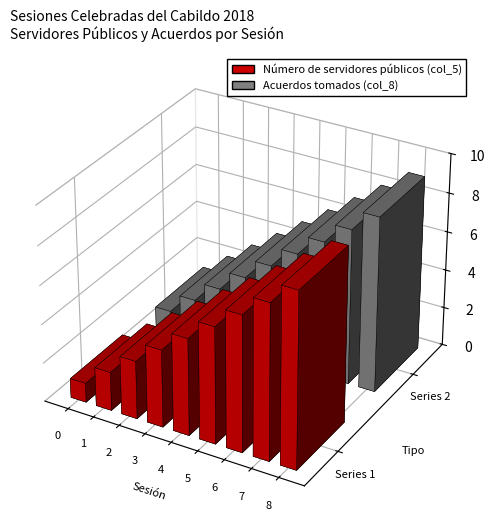

Which series has the largest total across all categories?

Número de servidores públicos (col_5)